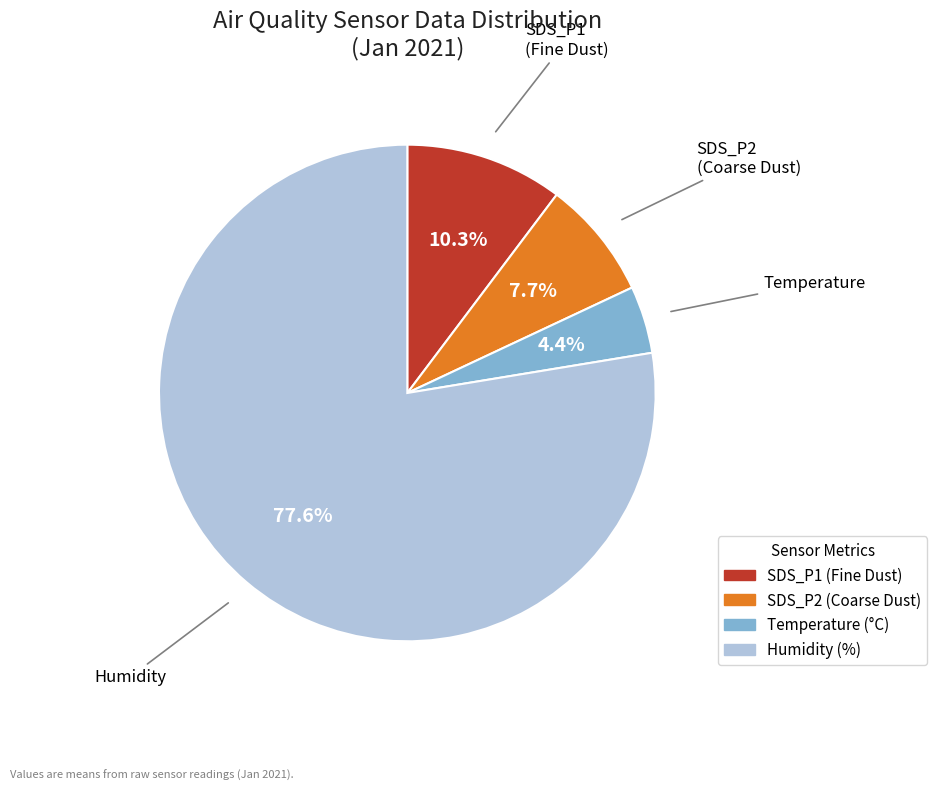

Does any single category account for the majority?

Yes